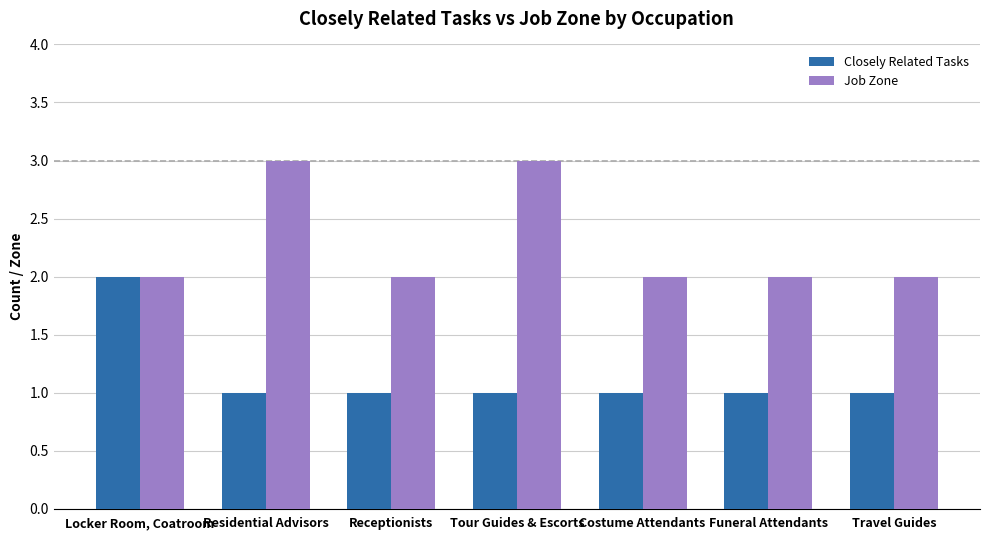

What is the difference between the maximum and minimum values in the Job Zone series?

1